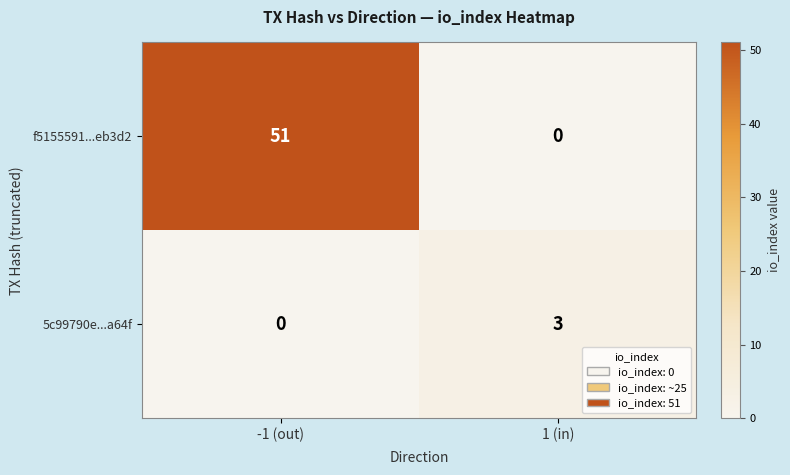

Which series has the largest range (max minus min)?

f5155591...eb3d2